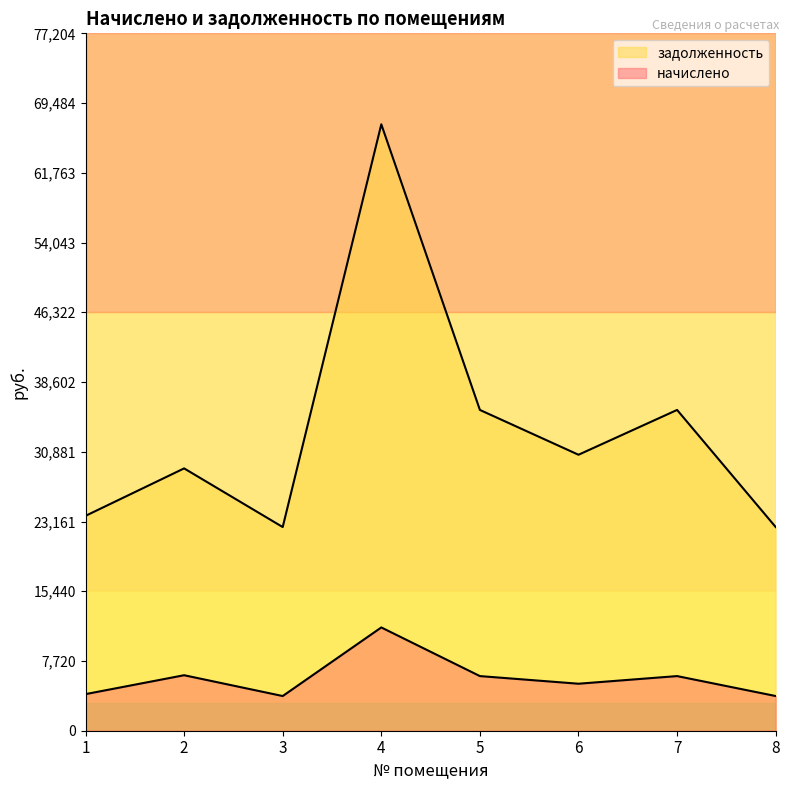

Reading right to left, list all the values displayed in this chart.

начислено: 3840.0	6048.0	5203.2	6048.0	11433.6	3840.0	6144.0	4051.2
задолженность: 22547.2	35511.8	30551.4	35511.8	67134.4	22547.2	29040.6	23787.2